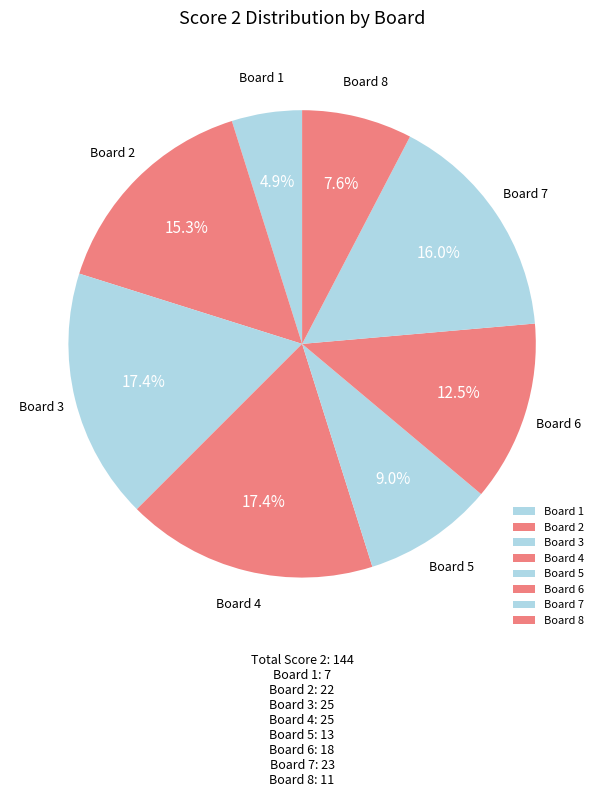

Between Board 5 and Board 8, which is larger?

Board 5